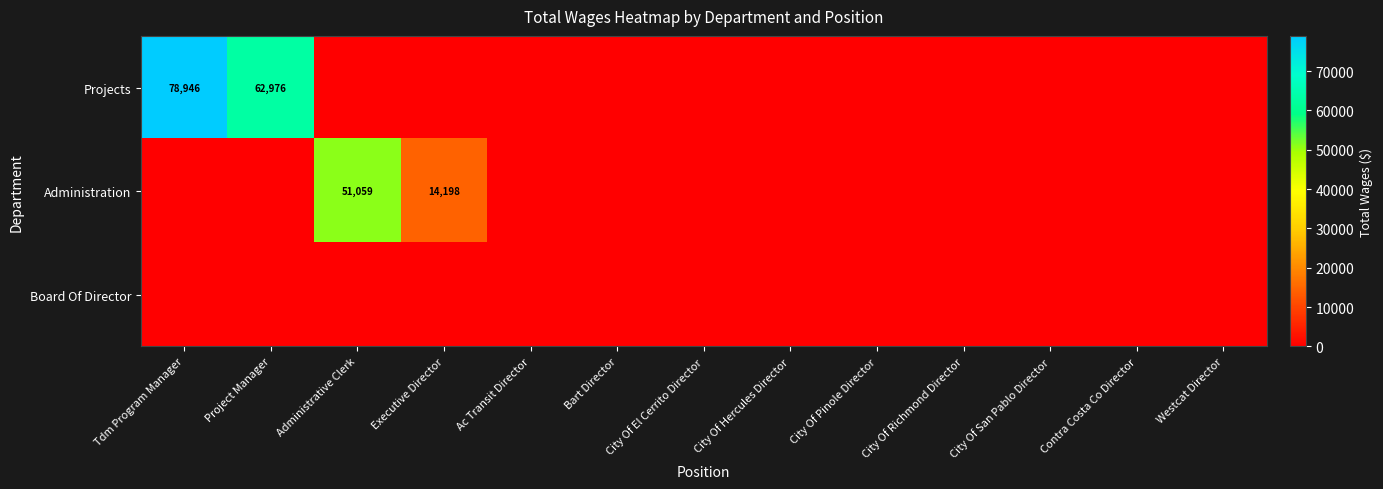

At which category is the sum across all series the highest?

Tdm Program Manager